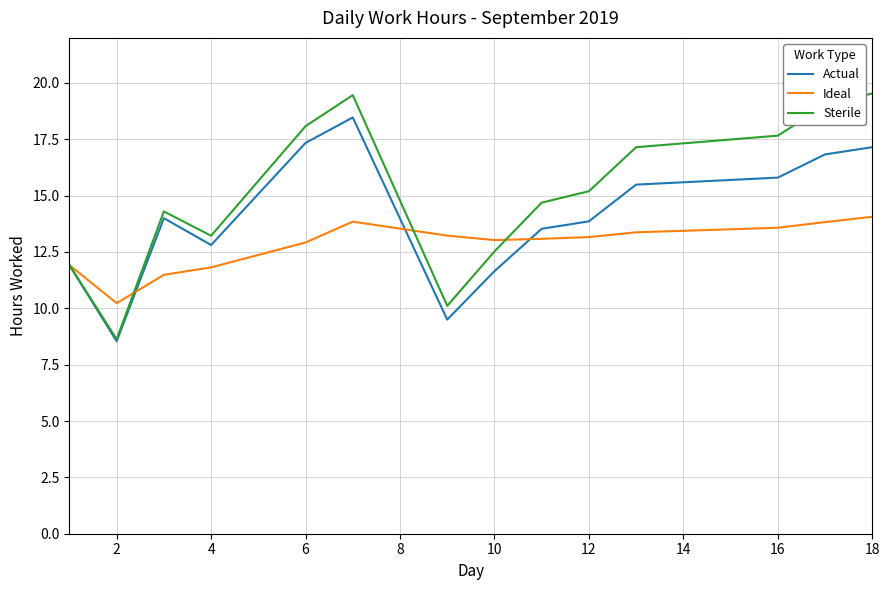

What is the maximum value shown in the chart?

19.5